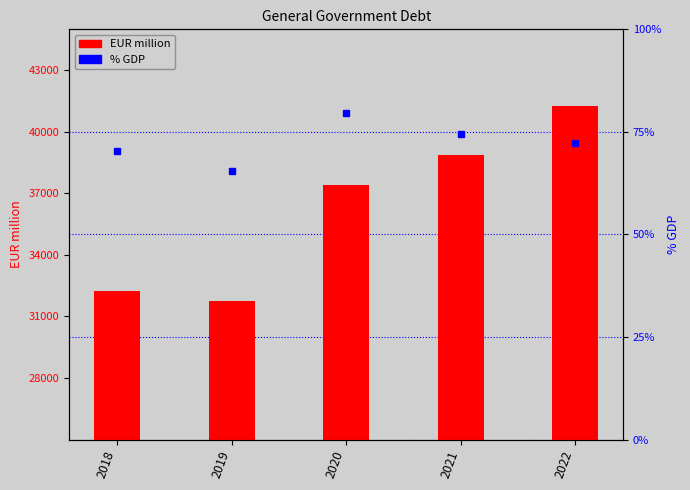

Is it true that EUR million equals 17630.5 at 2018?

False